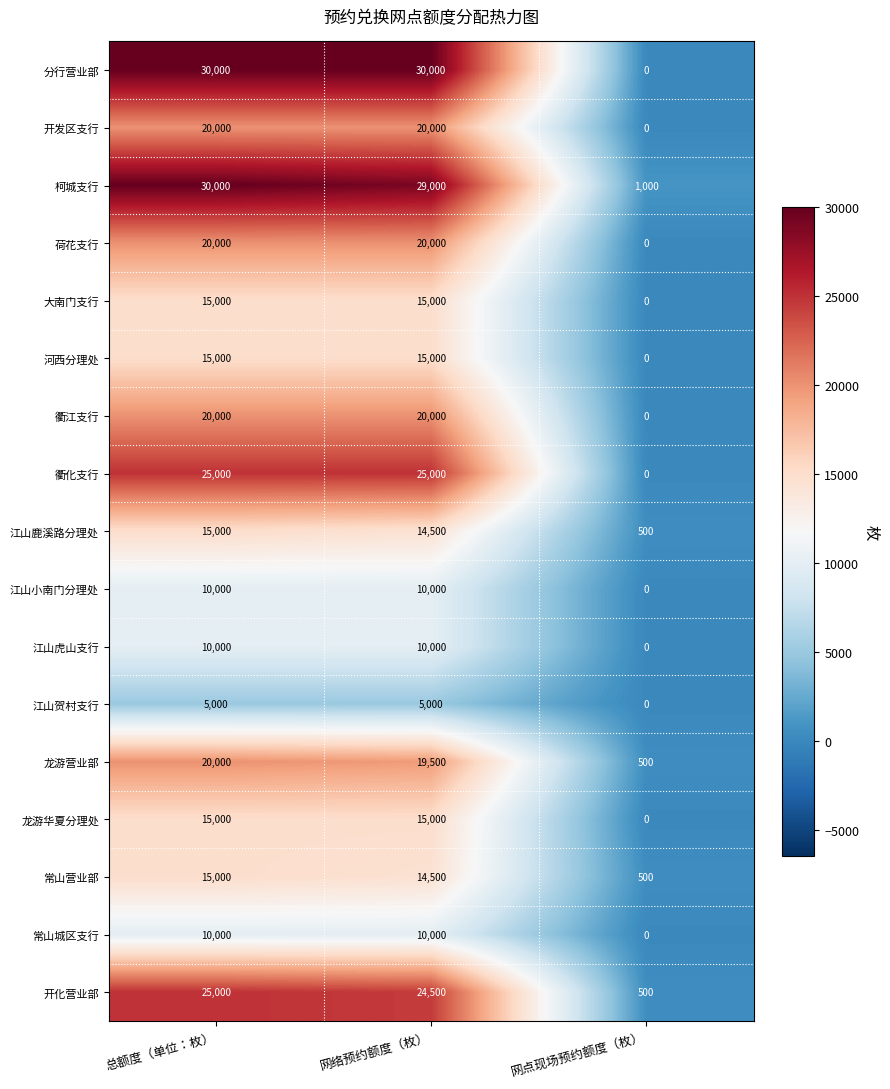

At which label does 龙游华夏分理处 reach its minimum?

网点现场预约额度（枚）